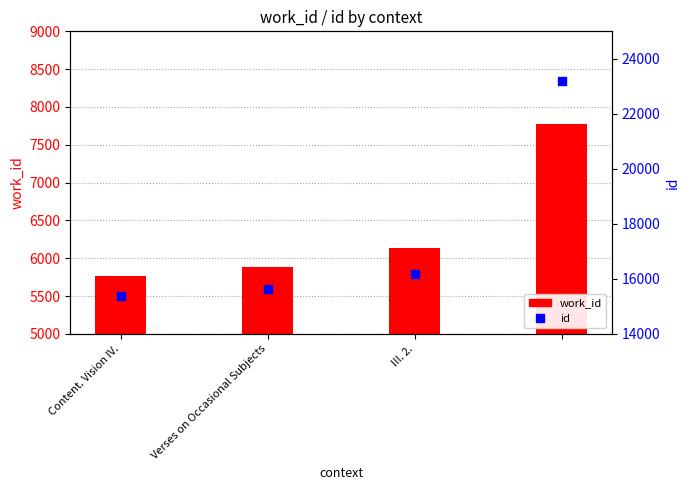

Is the value of work_id at Content. Vision IV. greater than the value of id at 3?

No